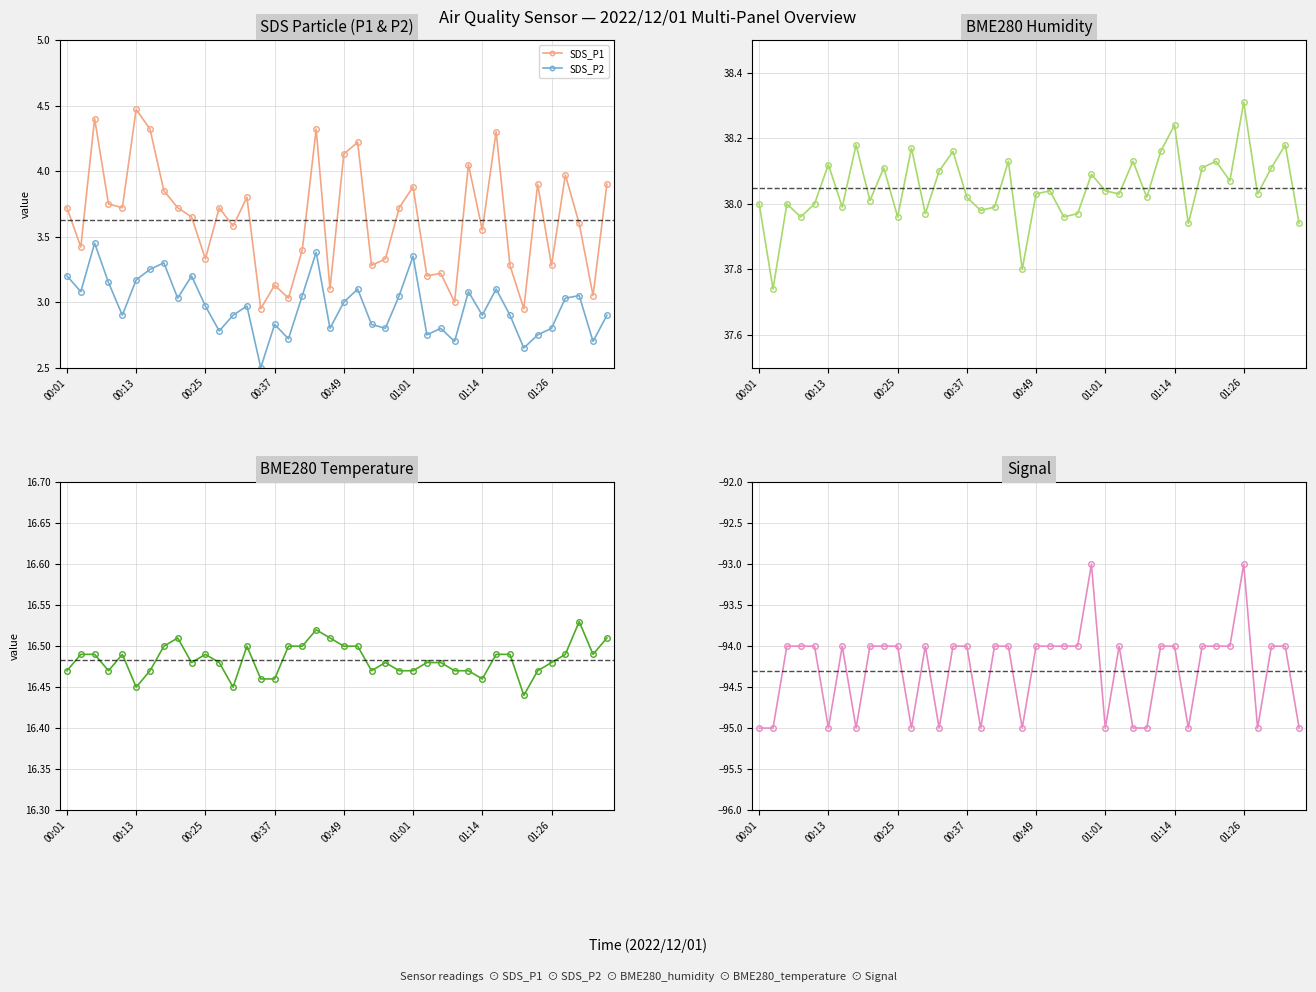

The BME280_humidity series shows 38.1 at 18. True or false?

True